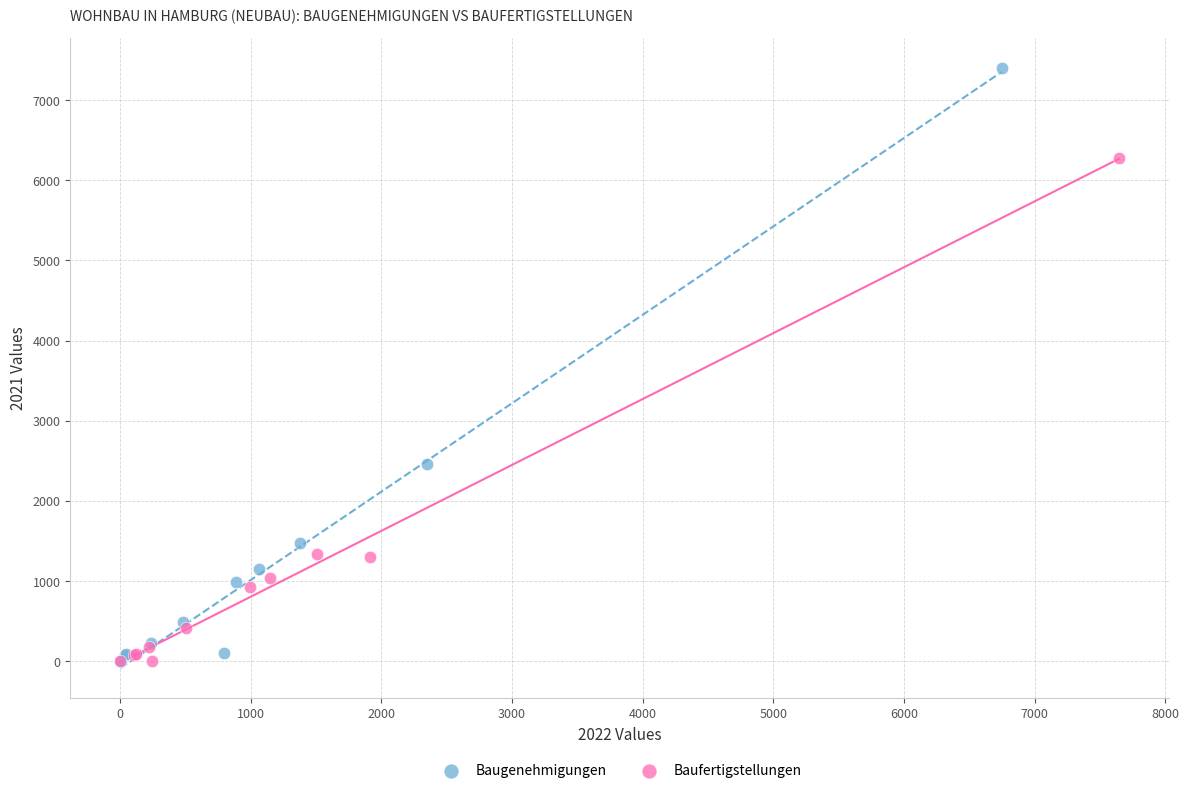

Which series contains the highest Y value?

Baugenehmigungen